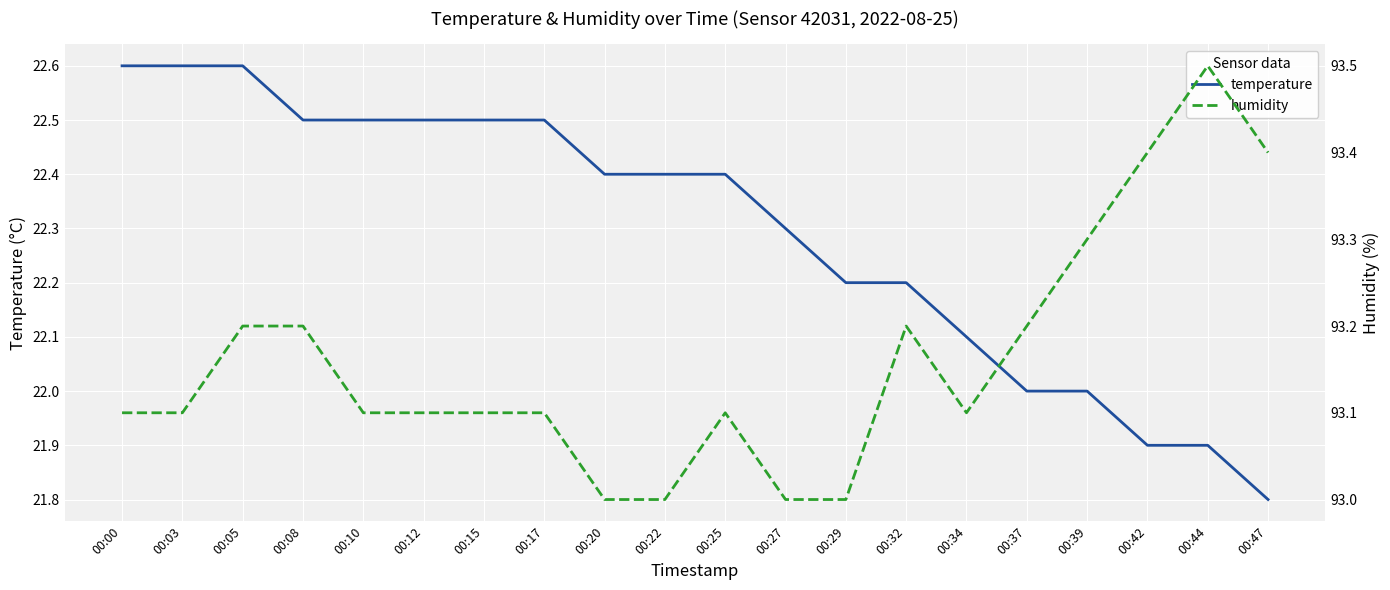

At which label is temperature closest to 22?

00:37